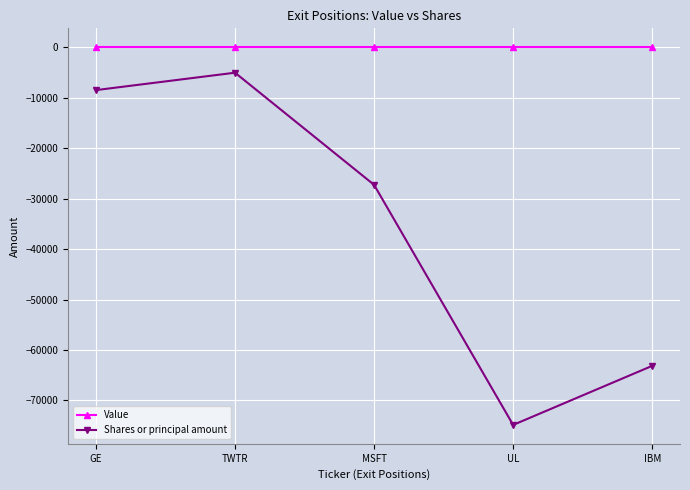

Where is the first local maximum for Shares or principal amount?

TWTR